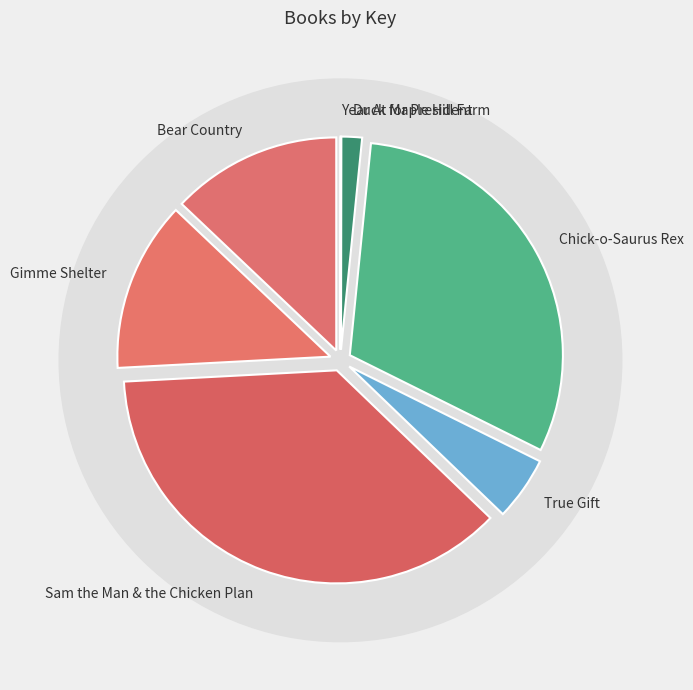

What is the change in value from Bear Country to Sam the Man & the Chicken Plan?

+314301956